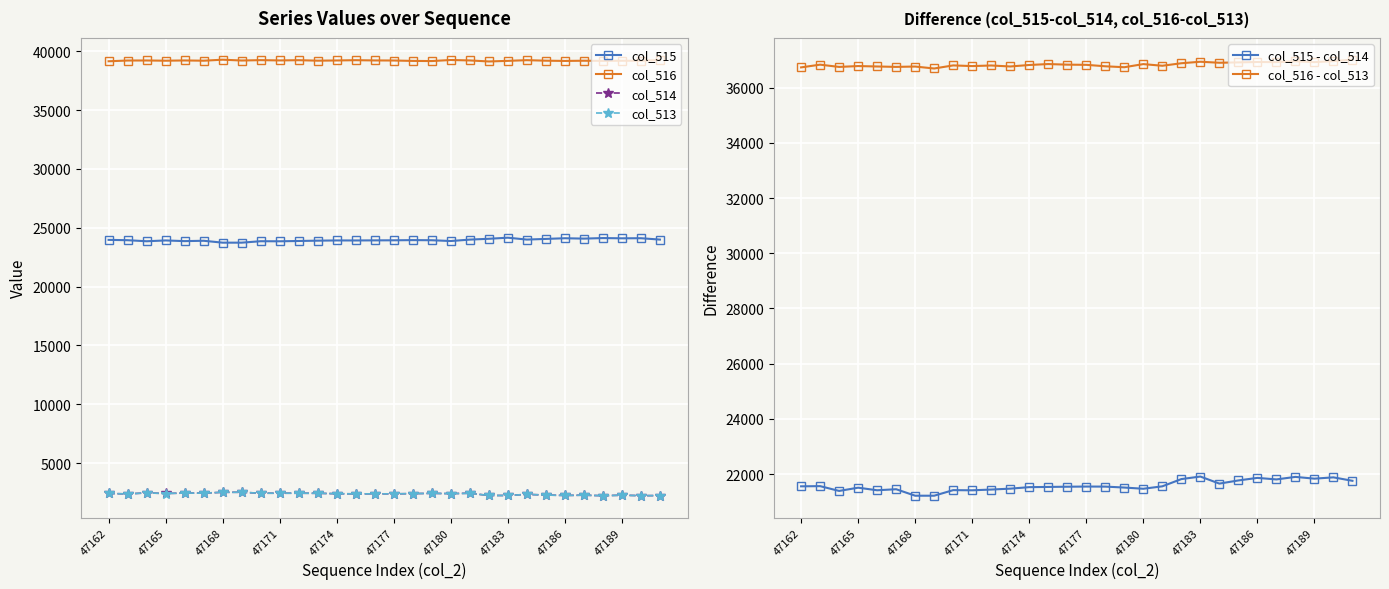

The col_516 series shows 21613 at 47189. True or false?

False